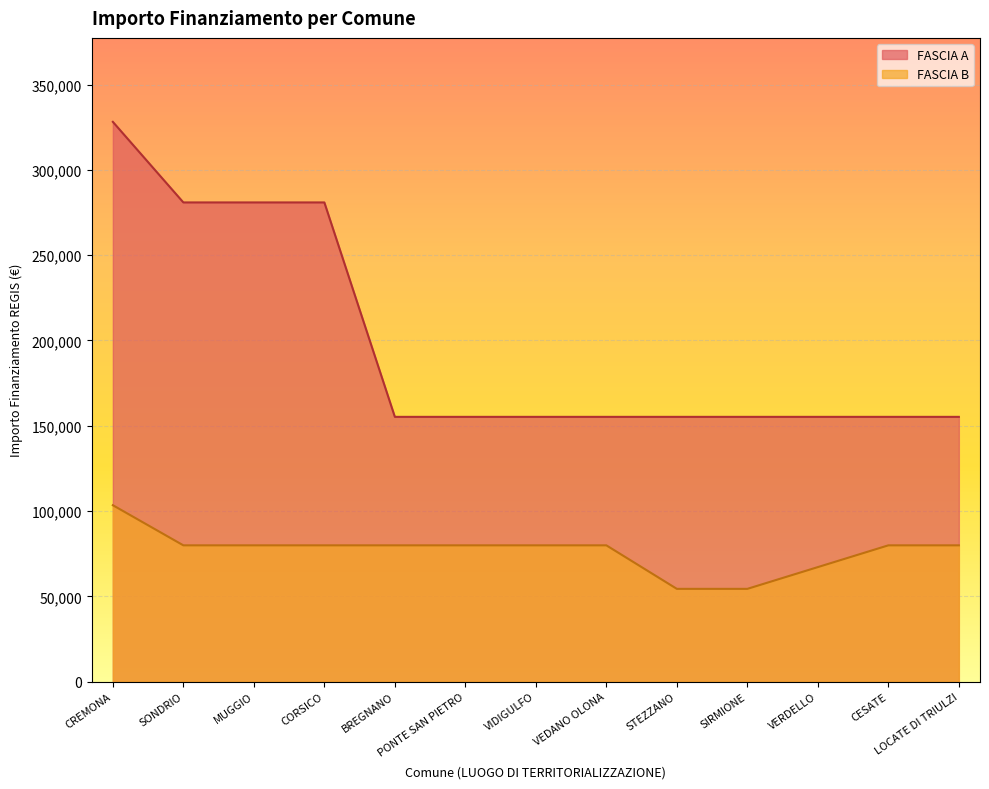

True or false: FASCIA B has more than 2 points higher than both neighbors.

False